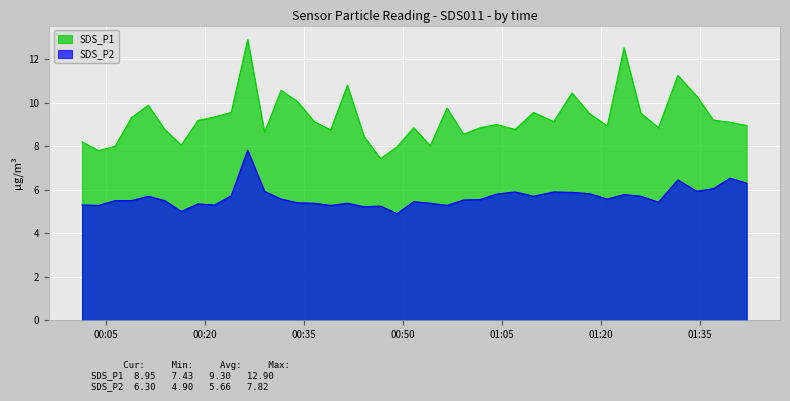

How many lines are shown in the chart?

2